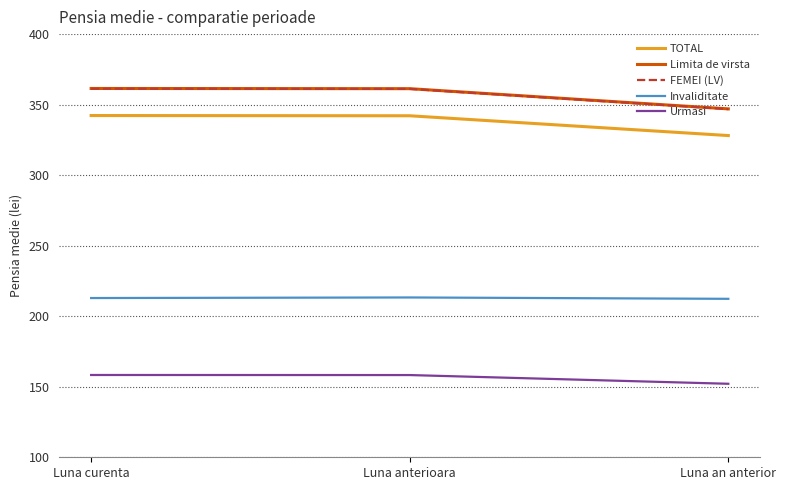

Which series has the largest range (max minus min)?

FEMEI (LV)